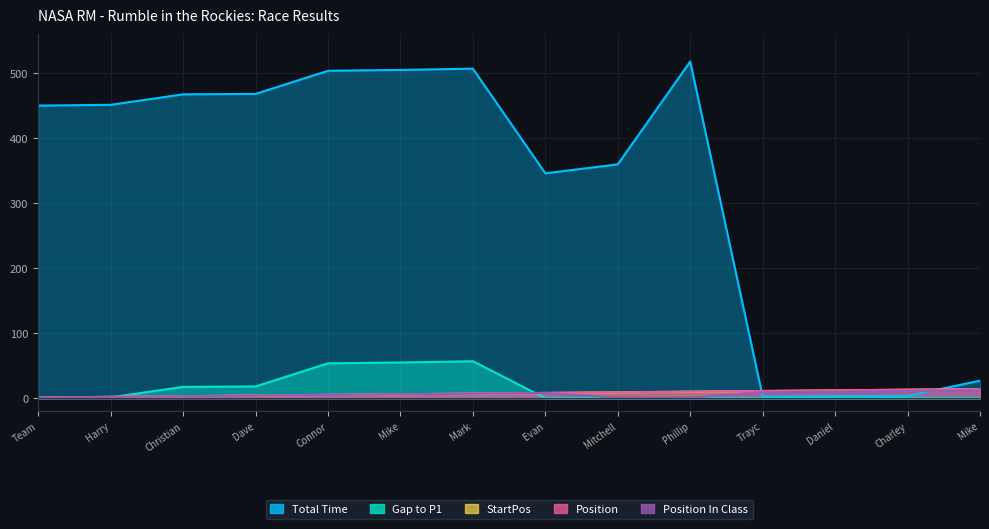

How many intersections are there between Position and Total Time?

2